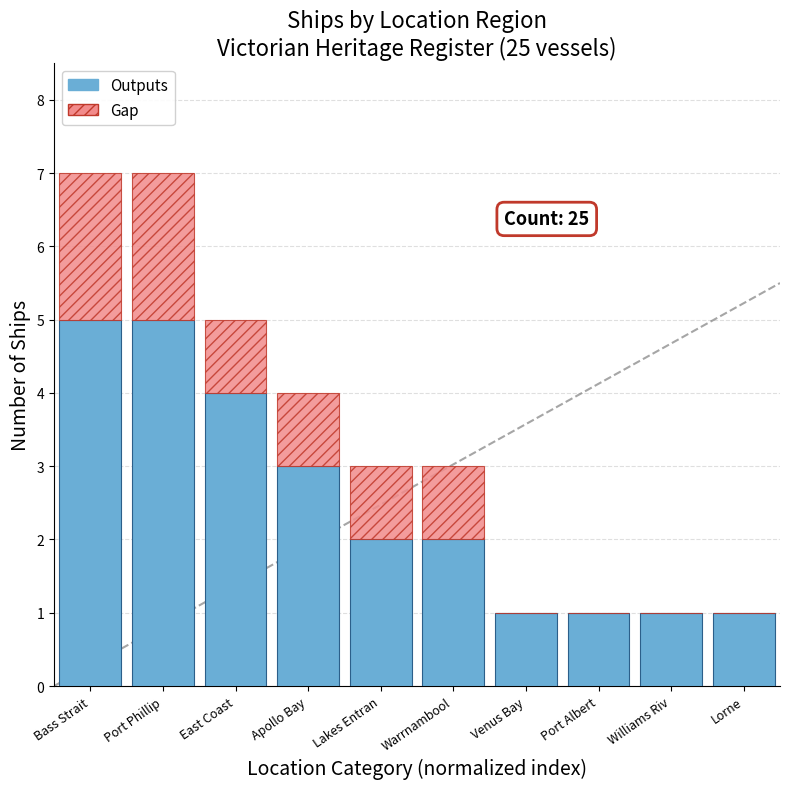

Reading left to right, transcribe the values for Outputs.

Bass Strait=5	Port Phillip=5	East Coast=4	Apollo Bay=3	Lakes Entran=2	Warrnambool=2	Venus Bay=1	Port Albert=1	Williams Riv=1	Lorne=1